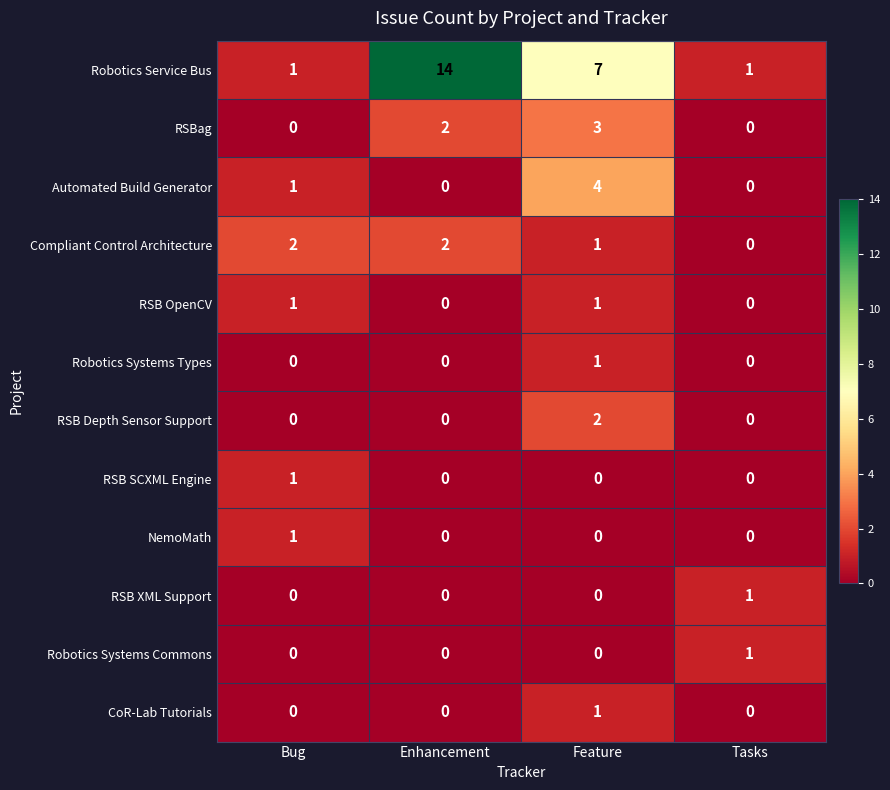

At which category does the chart reach its peak across all series?

Enhancement